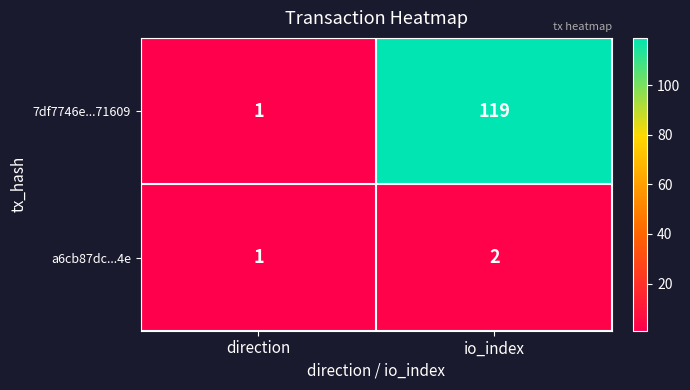

How many distinct data groups are displayed?

2